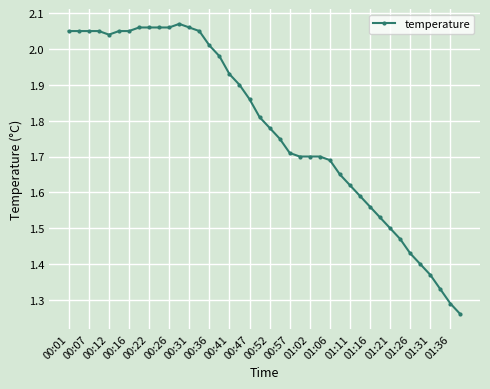

Does the chart display data point markers on the line(s)?

Yes